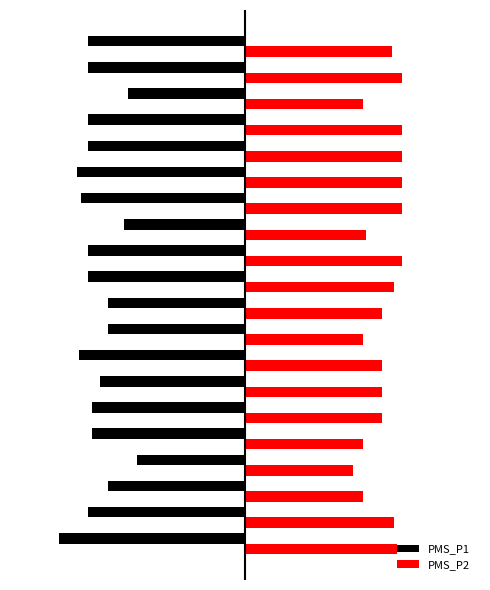

What is the difference between the maximum and minimum values in the PMS_P2 series?

2.5